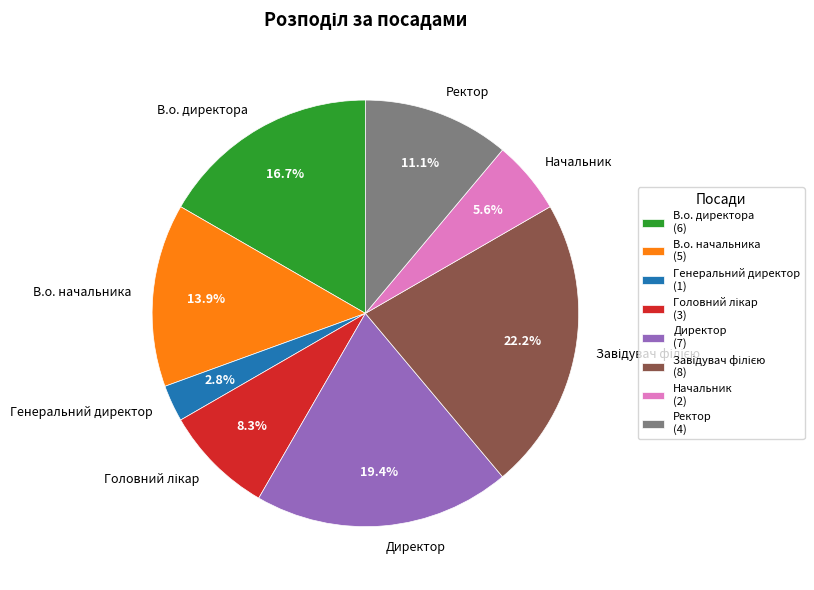

Is it true that Ректор is 11% of the pie?

True